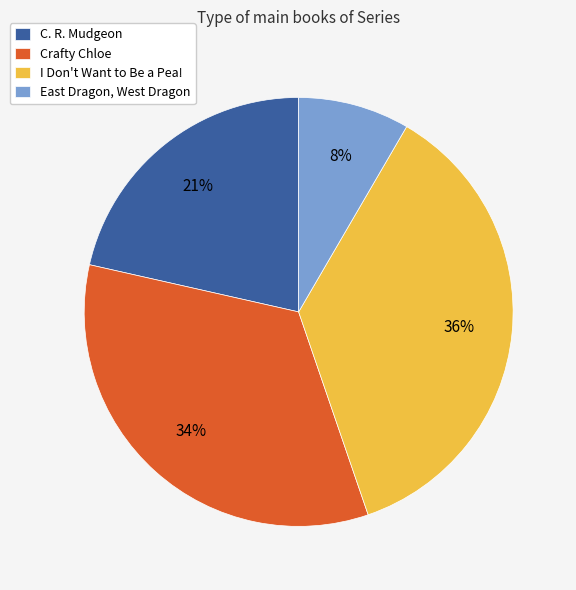

To the nearest percent, what is the combined percentage of C. R. Mudgeon and I Don't Want to Be a Pea!?

58%